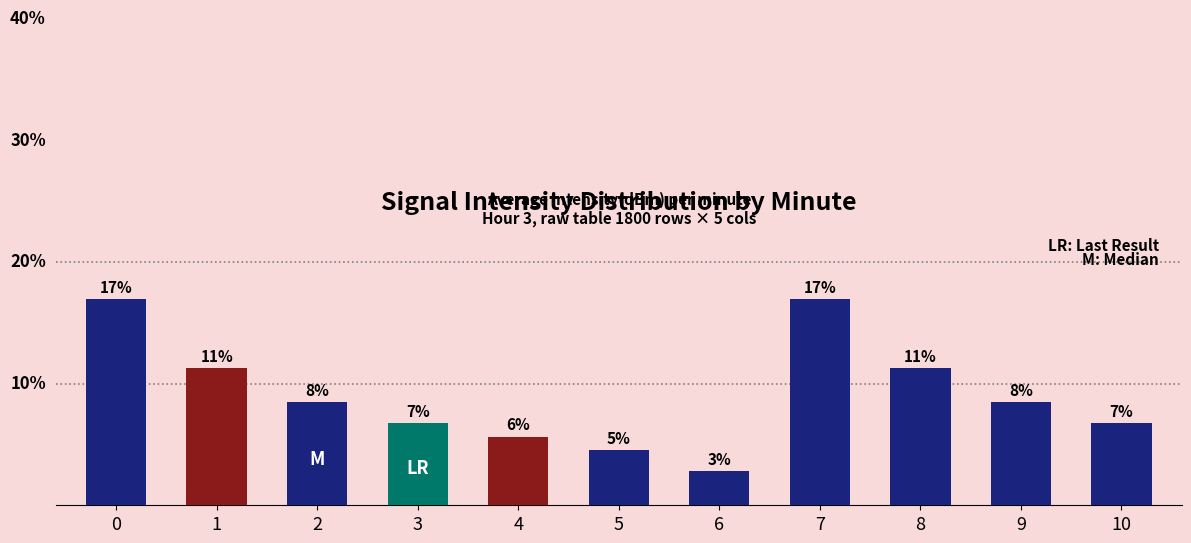

What is the ratio of the value at 7 to the value at 2?

2.0